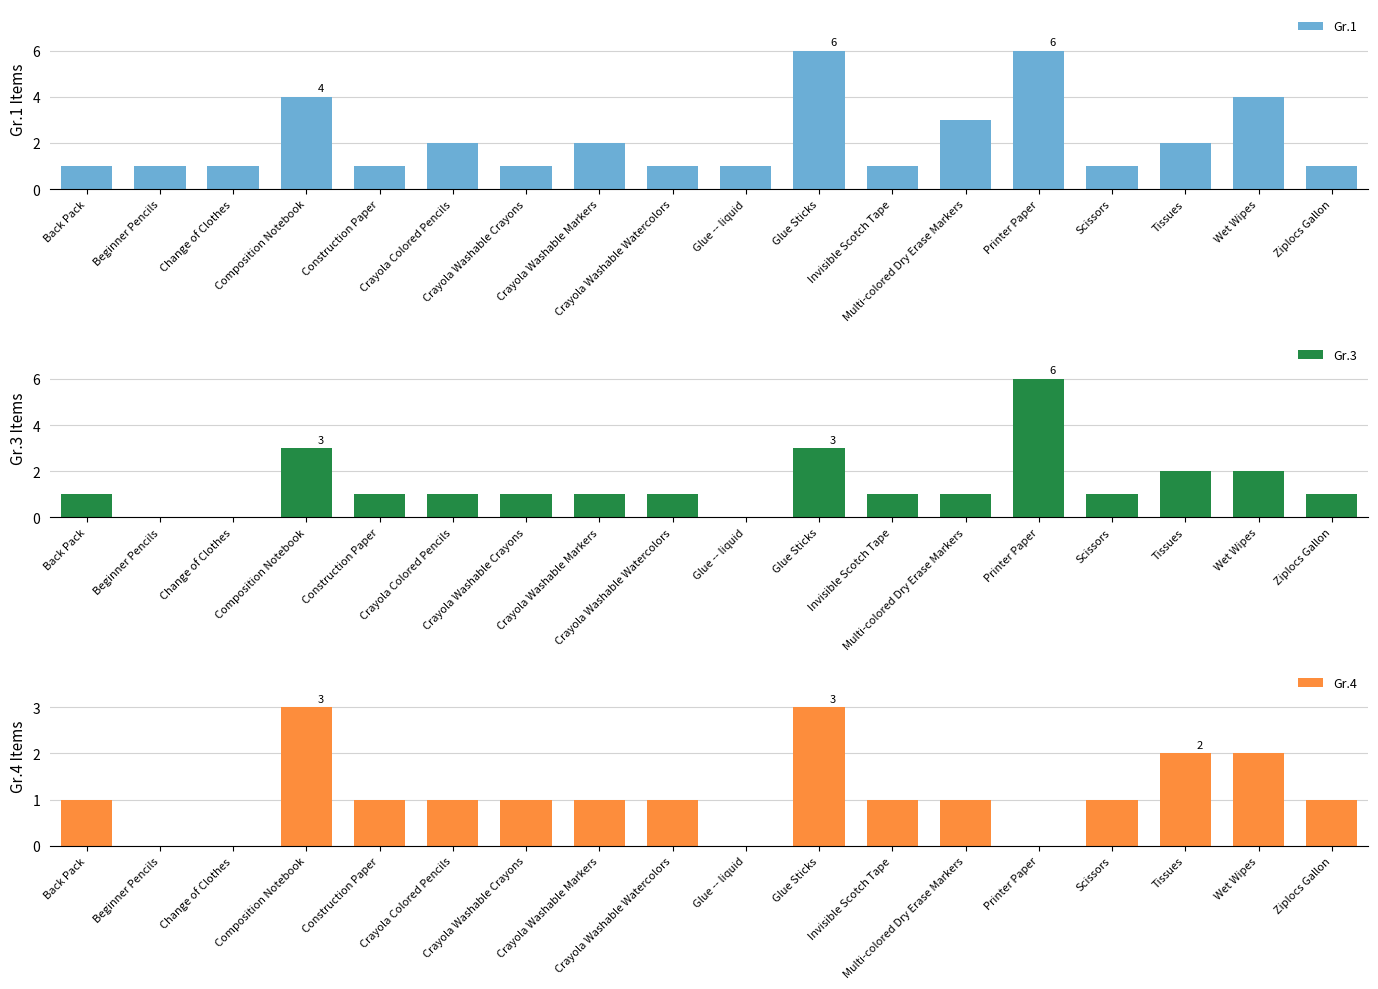

How many bars are there in total?

54